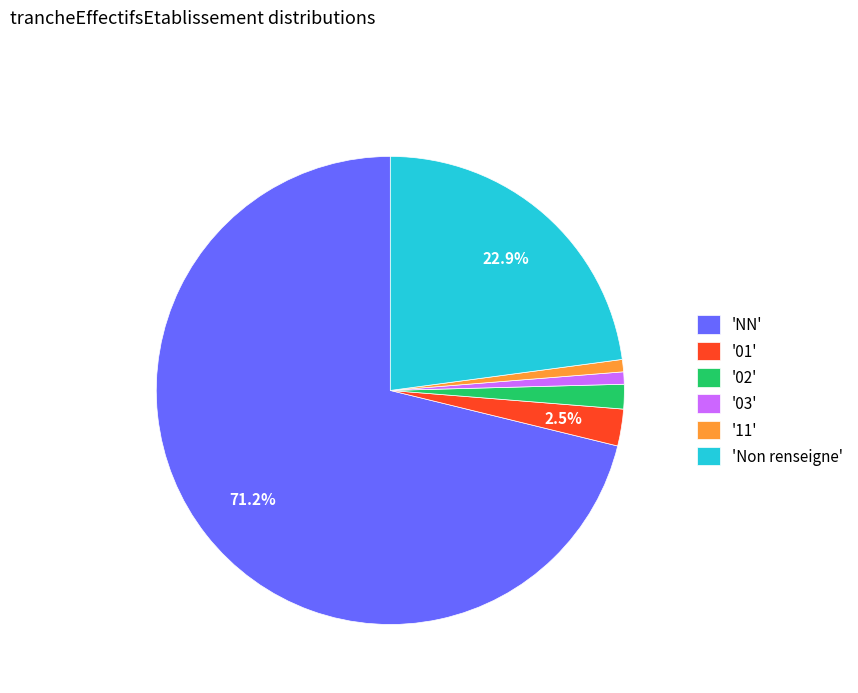

Combined, do '11' and '03' account for over 50%?

No